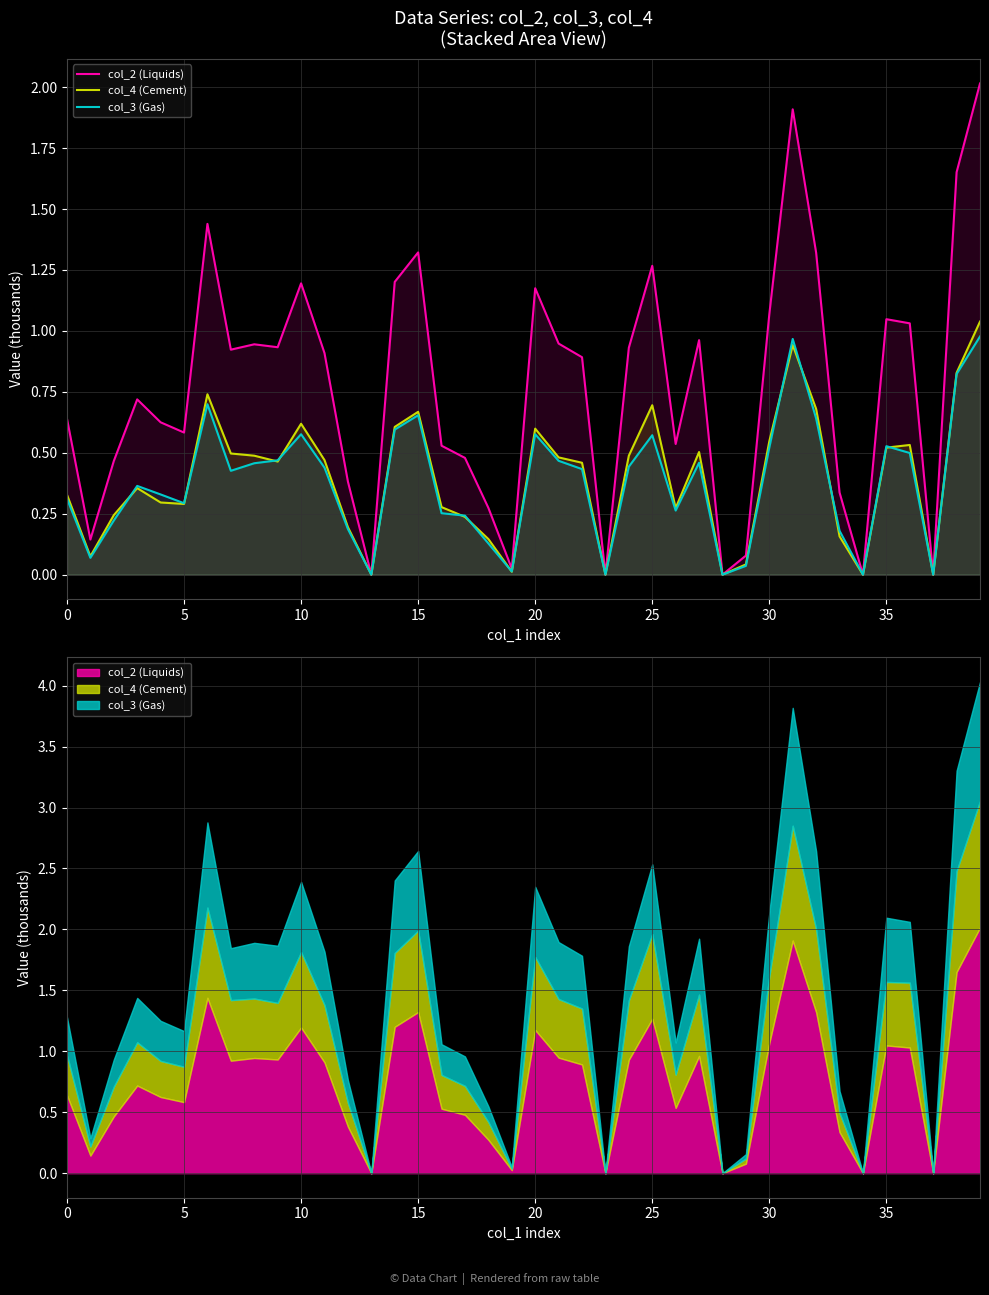

True or false: col_4 (Cement) and col_2 (Liquids) intersect in this chart.

False